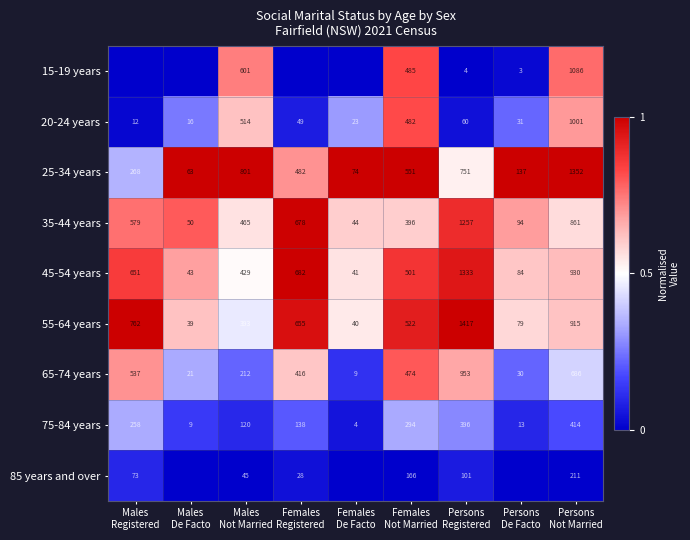

What is the highest value of the 65-74 years series?

953